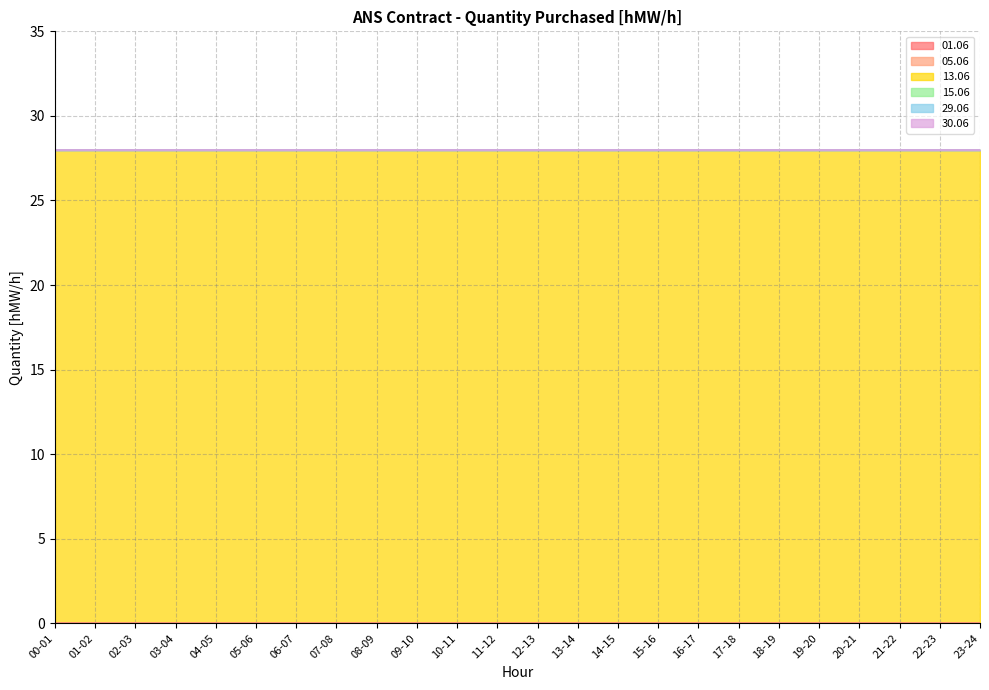

True or false: 29.06 and 01.06 cross at least once.

False